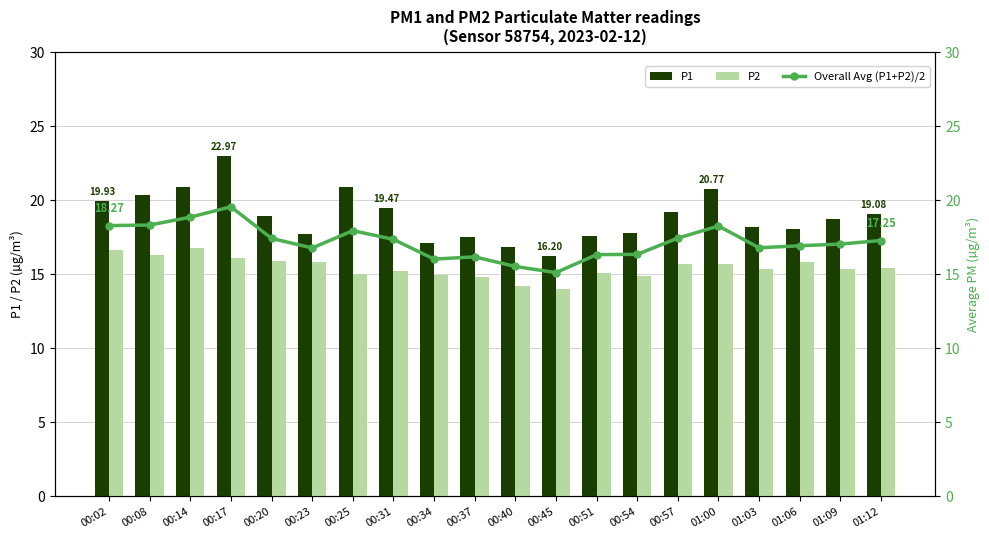

Reading left to right, extract all data points from this chart.

P1: 00:02=19.9	00:08=20.3	00:14=20.9	00:17=23.0	00:20=18.9	00:23=17.7	00:25=20.9	00:31=19.5	00:34=17.1	00:37=17.5	00:40=16.8	00:45=16.2	00:51=17.5	00:54=17.8	00:57=19.2	01:00=20.8	01:03=18.2	01:06=18.0	01:09=18.7	01:12=19.1
P2: 00:02=16.6	00:08=16.3	00:14=16.8	00:17=16.1	00:20=15.9	00:23=15.8	00:25=15.0	00:31=15.2	00:34=14.9	00:37=14.8	00:40=14.2	00:45=14.0	00:51=15.1	00:54=14.9	00:57=15.7	01:00=15.7	01:03=15.3	01:06=15.8	01:09=15.3	01:12=15.4
Overall Avg (P1+P2)/2: 00:02=18.3	00:08=18.3	00:14=18.8	00:17=19.5	00:20=17.4	00:23=16.8	00:25=17.9	00:31=17.3	00:34=16.0	00:37=16.1	00:40=15.5	00:45=15.1	00:51=16.3	00:54=16.3	00:57=17.4	01:00=18.2	01:03=16.8	01:06=16.9	01:09=17.0	01:12=17.3